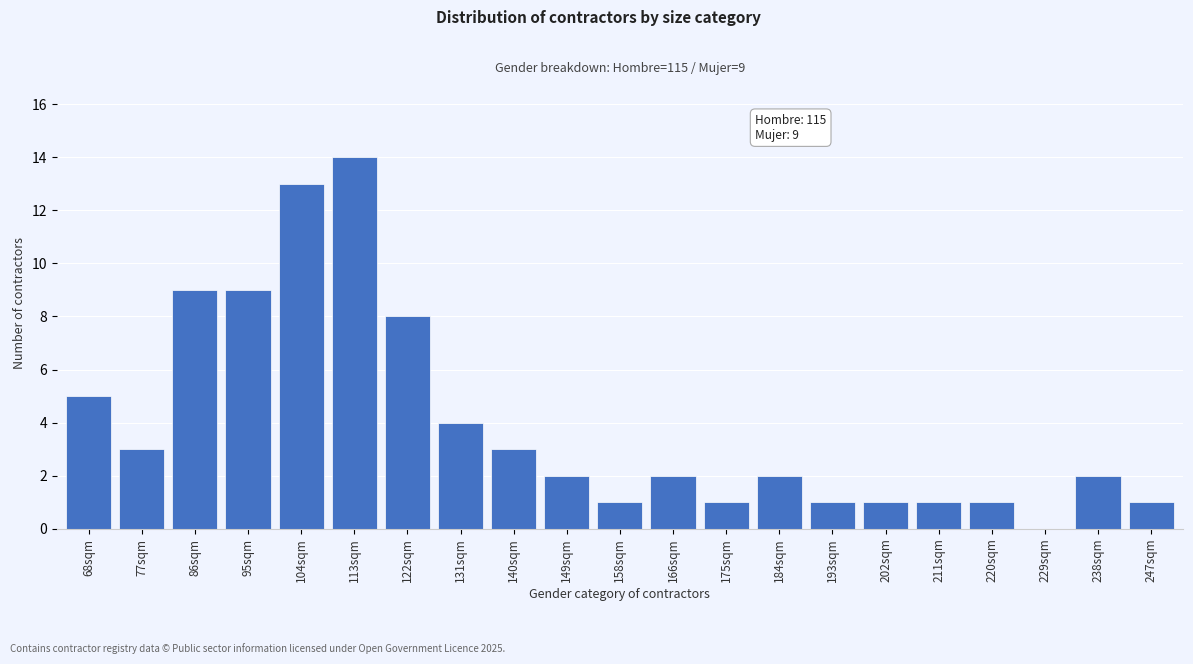

Reading left to right, extract all data points from this chart.

68sqm=5	77sqm=3	86sqm=9	95sqm=9	104sqm=13	113sqm=14	122sqm=8	131sqm=4	140sqm=3	149sqm=2	158sqm=1	166sqm=2	175sqm=1	184sqm=2	193sqm=1	202sqm=1	211sqm=1	220sqm=1	229sqm=0	238sqm=2	247sqm=1